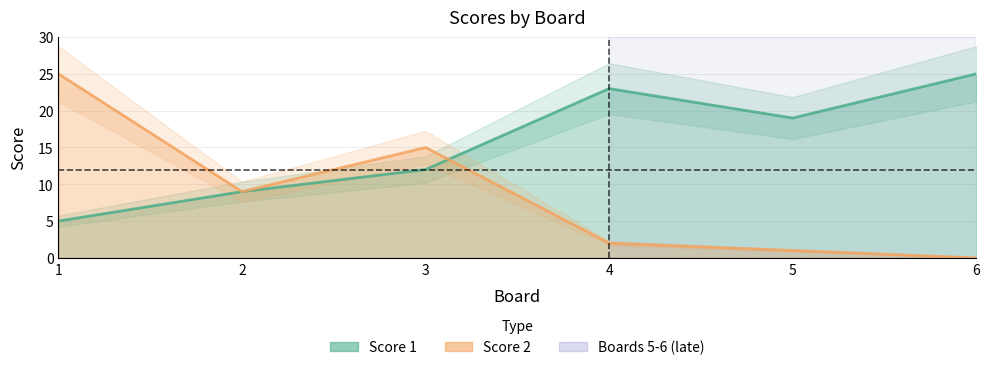

Reading left to right, extract all data points from this chart.

Score 1: 1=5	2=9	3=12	4=23	5=19	6=25
Score 2: 1=25	2=9	3=15	4=2	5=1	6=0